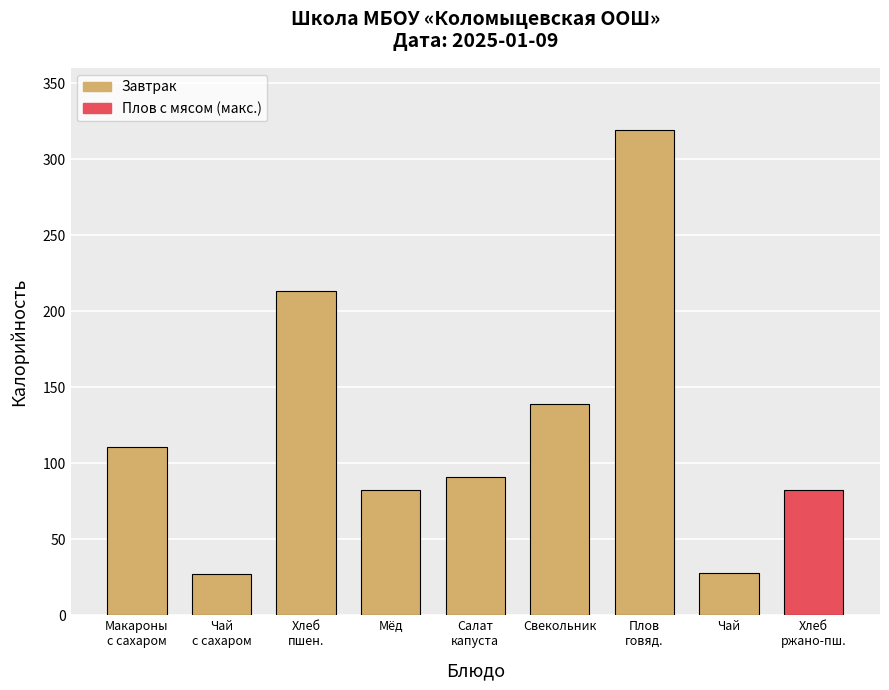

What is the value of the 4th bar from the left?

82.5